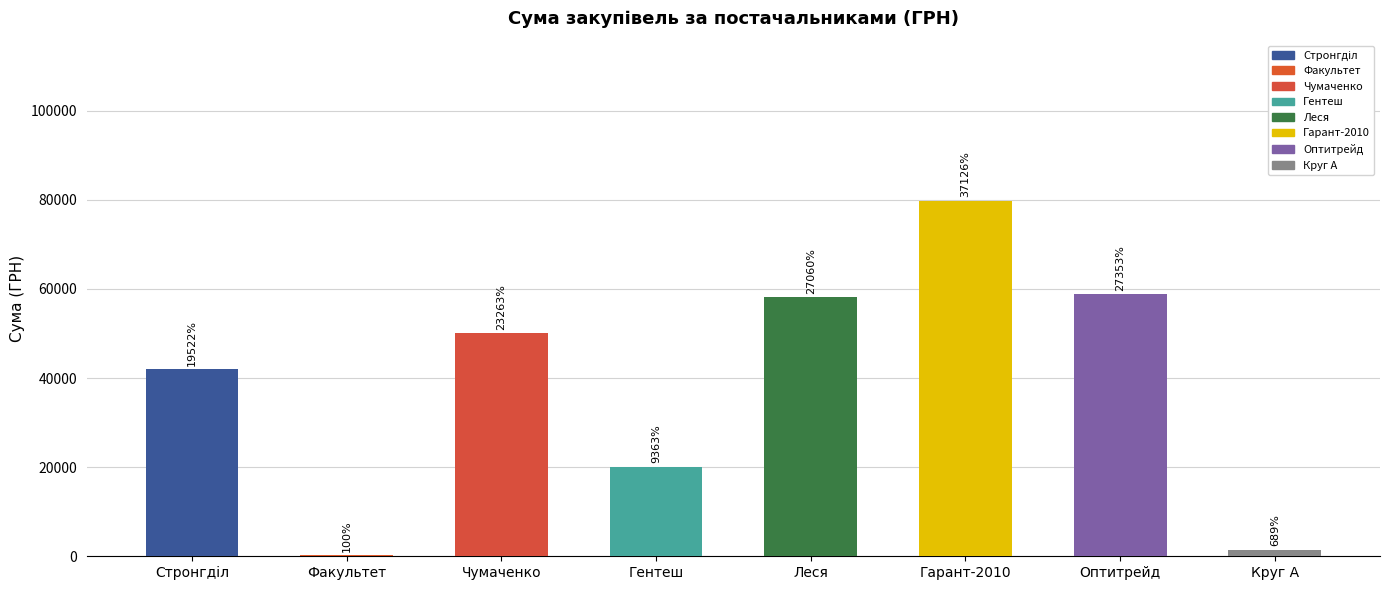

What is the label of the 6th bar from the right?

Чумаченко